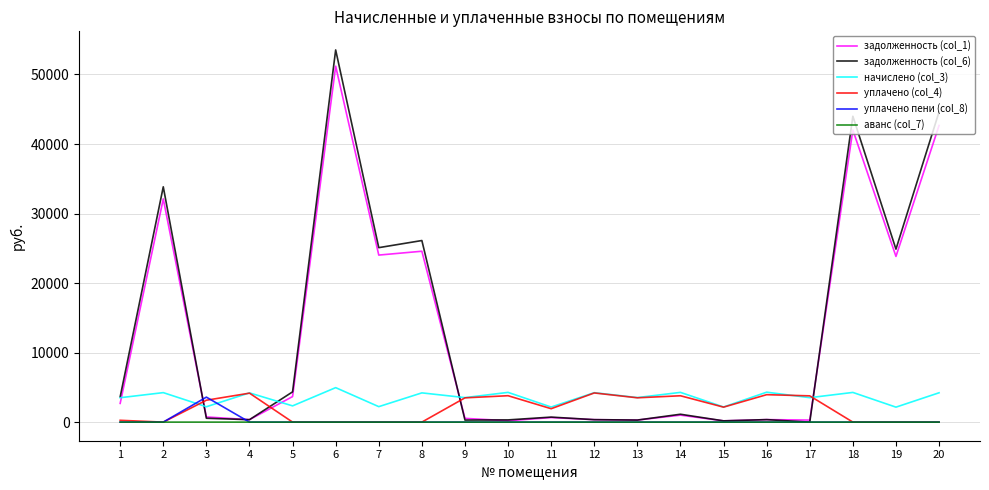

How many categories are shown in the chart?

20